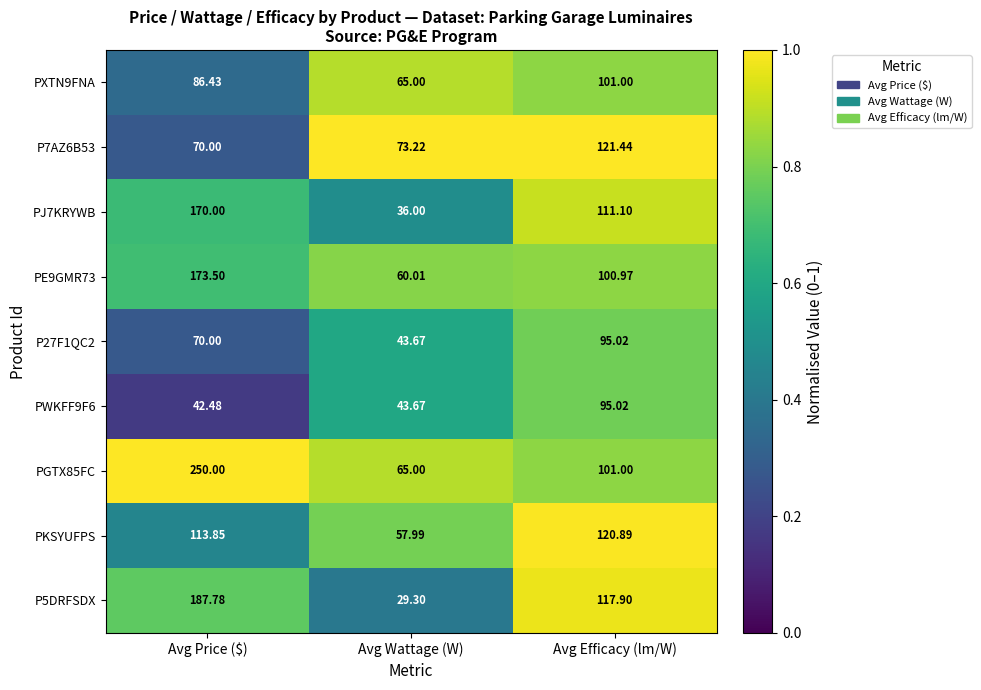

At which category is the sum across all series the highest?

Avg Price ($)